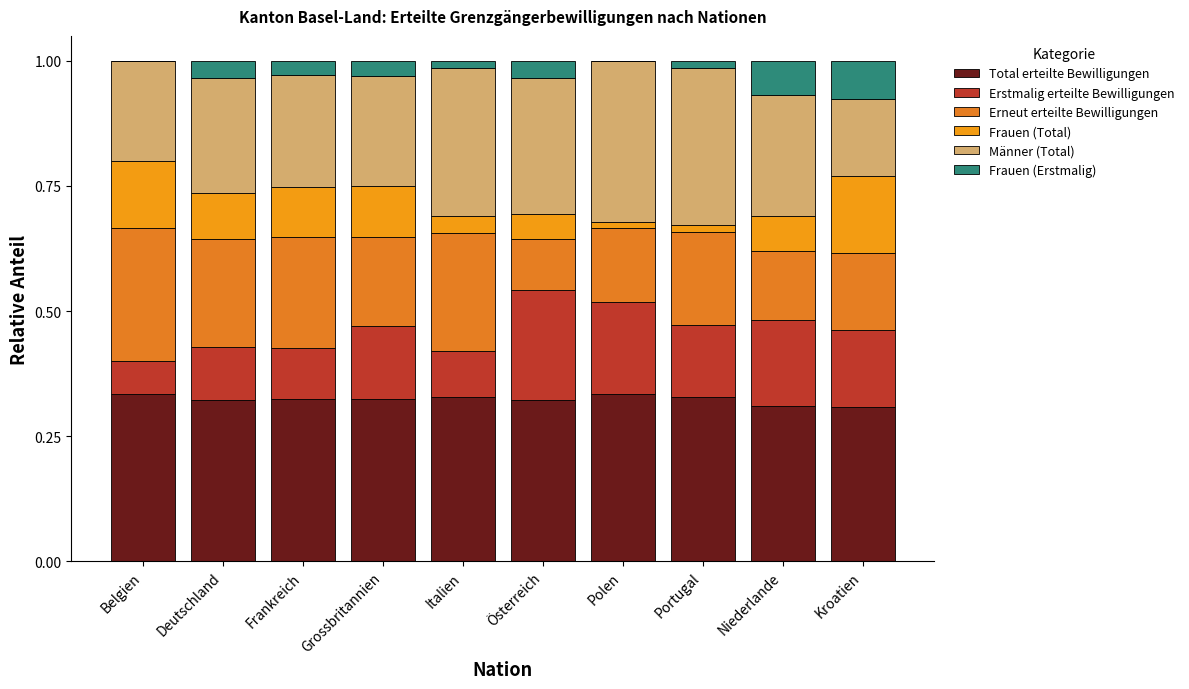

True or false: Frauen (Total) has a value of 0.2 at Kroatien.

True